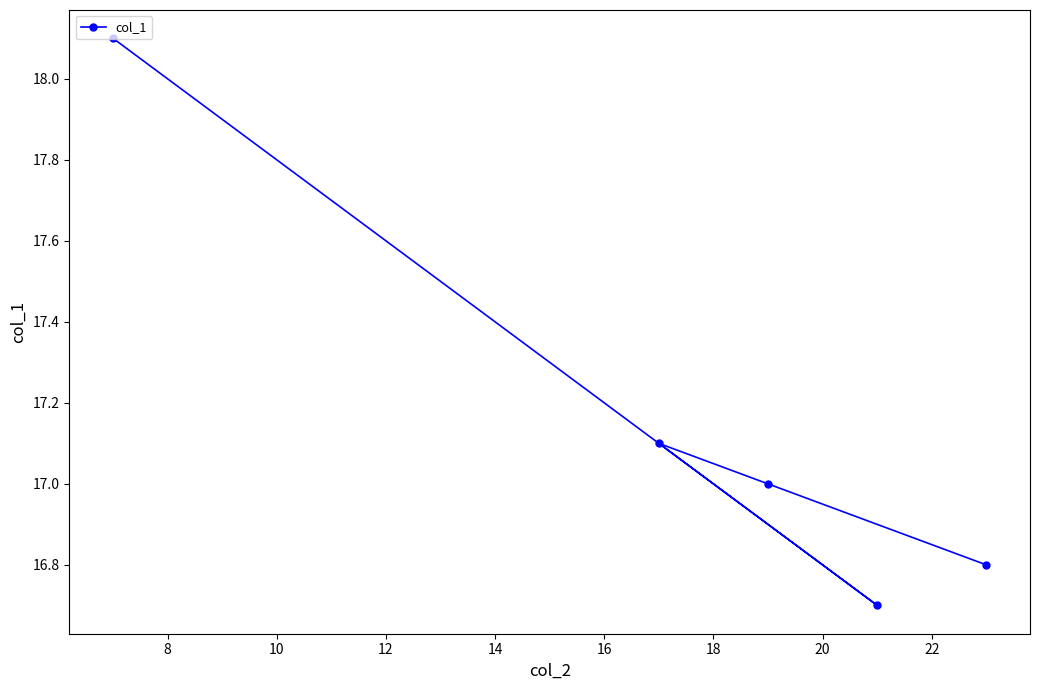

What is the value of the 1st point from the left?

18.1